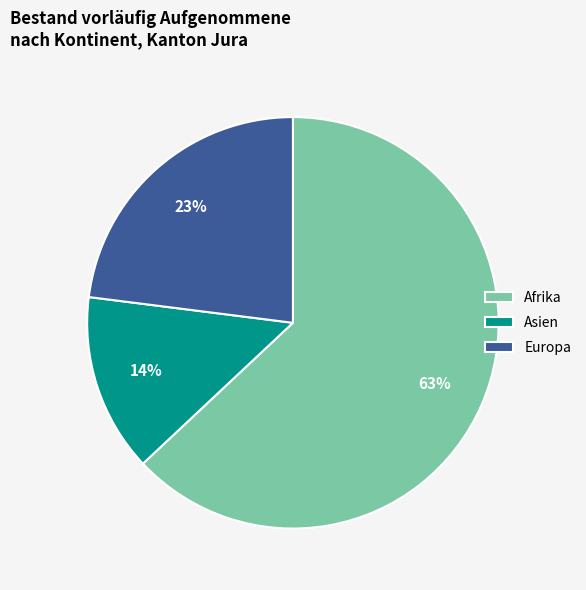

Rank the categories by value from lowest to highest.

Asien, Europa, Afrika